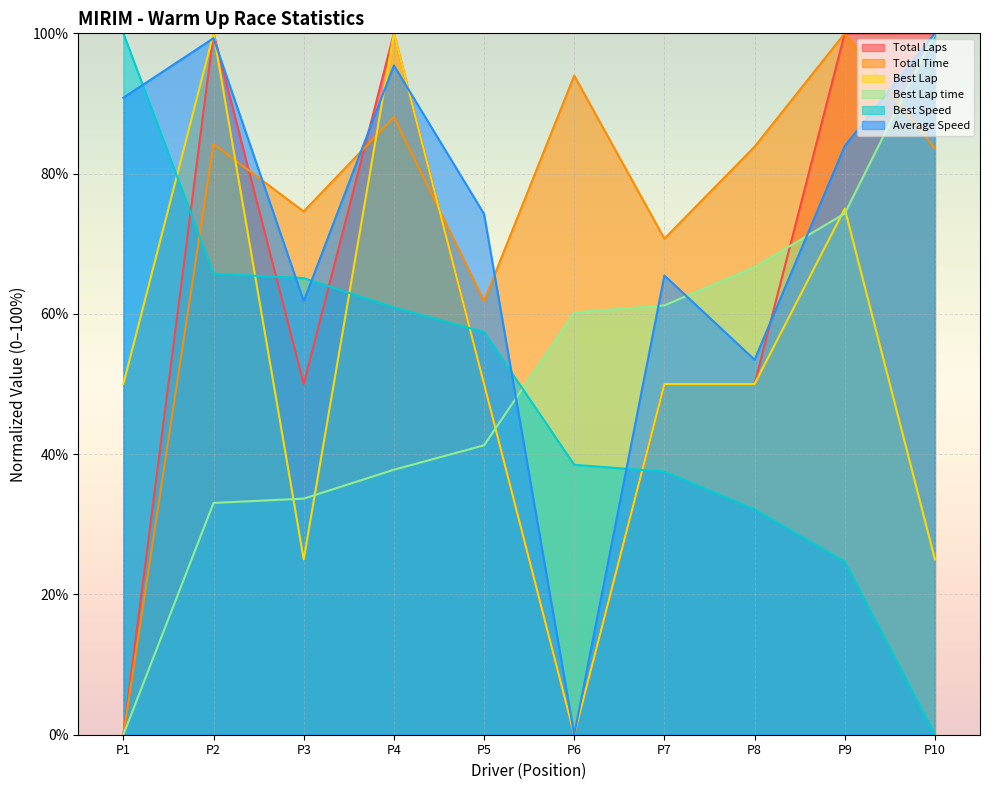

True or false: Best Lap and Total Time intersect in this chart.

True